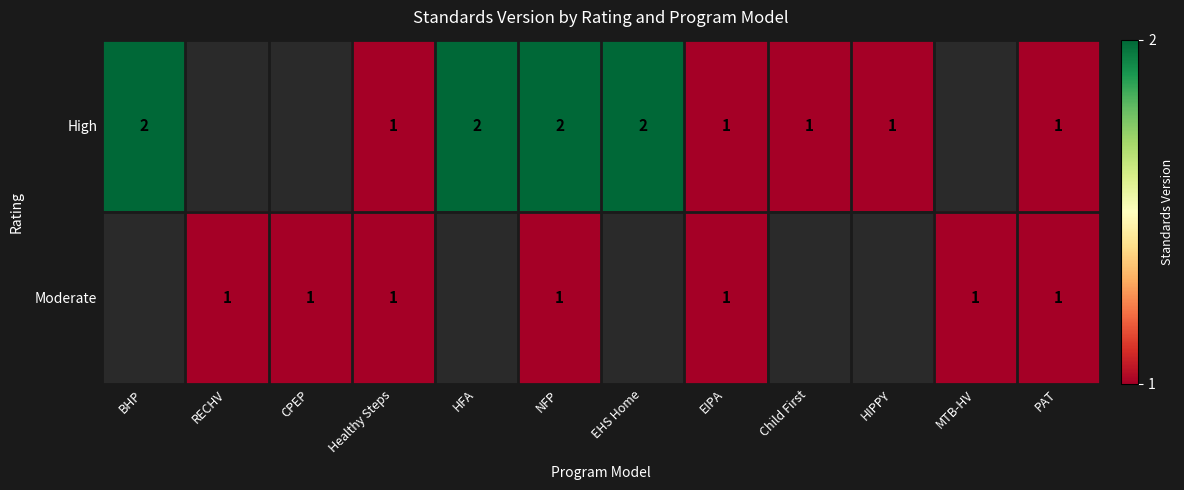

What is the total value across all series at PAT?

2